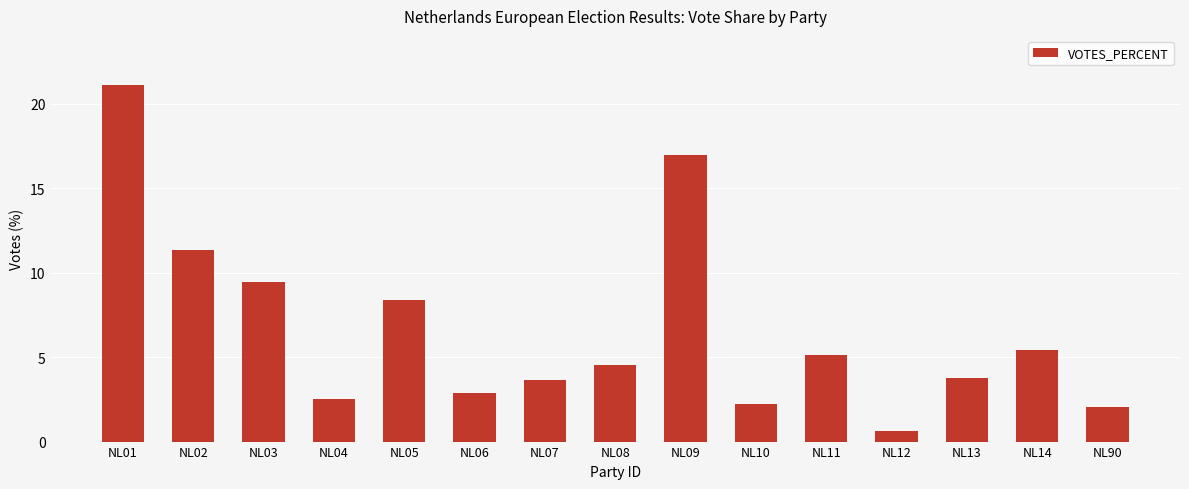

How many distinct data groups are displayed?

1